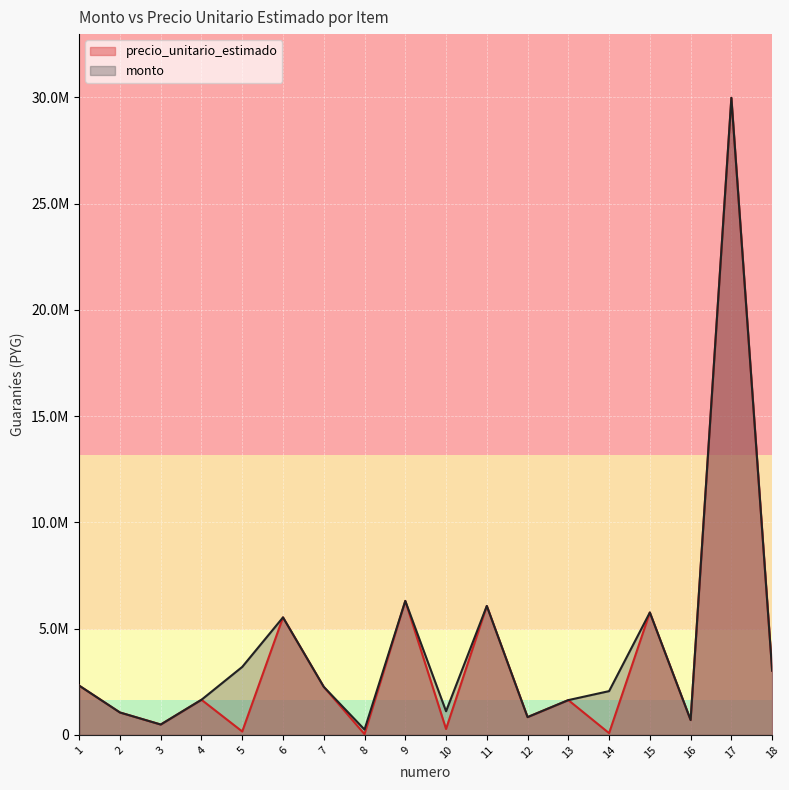

True or false: precio_unitario_estimado and monto cross at least once.

False